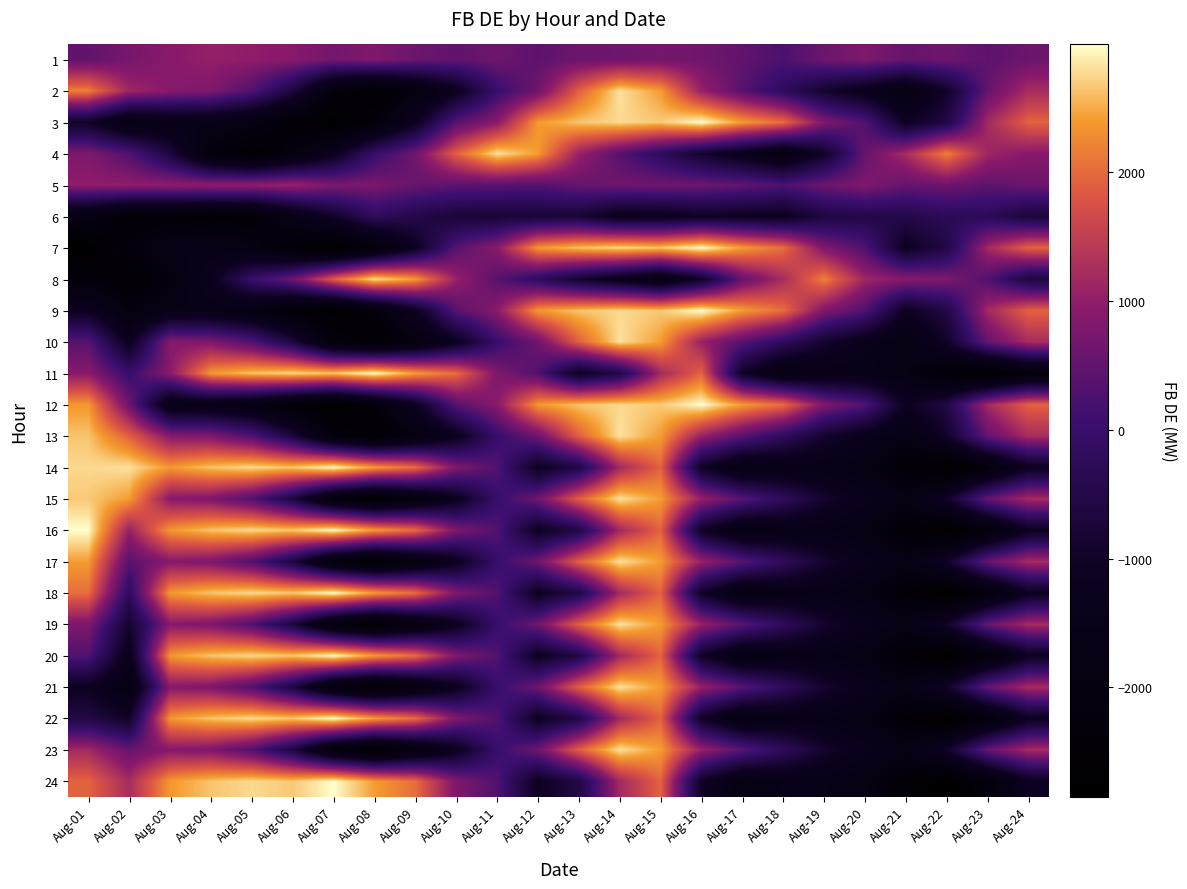

Reading left to right, extract all data points from this chart.

1: Aug-01=498.3	Aug-02=721.7	Aug-03=920.5	Aug-04=1029.9	Aug-05=986.7	Aug-06=905.8	Aug-07=679.6	Aug-08=819.2	Aug-09=607.2	Aug-10=481.1	Aug-11=621.9	Aug-12=440.5	Aug-13=605.5	Aug-14=635.2	Aug-15=690.1	Aug-16=639.9	Aug-17=487.8	Aug-18=253.7	Aug-19=608.3	Aug-20=808.5	Aug-21=537.3	Aug-22=628.5	Aug-23=448.5	Aug-24=596.7
2: Aug-01=2183.1	Aug-02=1134.0	Aug-03=898.3	Aug-04=805.0	Aug-05=322.8	Aug-06=-651.8	Aug-07=-2196.8	Aug-08=-2654.2	Aug-09=-2044.1	Aug-10=-1215.9	Aug-11=-0.3	Aug-12=630.1	Aug-13=1907.5	Aug-14=2815.8	Aug-15=2405.4	Aug-16=1069.5	Aug-17=387.7	Aug-18=-214.3	Aug-19=-892.1	Aug-20=-1345.6	Aug-21=-1823.4	Aug-22=-987.2	Aug-23=543.1	Aug-24=1234.5
3: Aug-01=-1012.3	Aug-02=-1851.9	Aug-03=-1616.2	Aug-04=-1617.6	Aug-05=-1867.6	Aug-06=-2468.1	Aug-07=-2847.7	Aug-08=-2220.6	Aug-09=-1144.9	Aug-10=387.8	Aug-11=927.4	Aug-12=2375.1	Aug-13=2639.6	Aug-14=2766.2	Aug-15=2666.0	Aug-16=2988.1	Aug-17=2409.5	Aug-18=2026.1	Aug-19=814.8	Aug-20=314.2	Aug-21=-1123.3	Aug-22=-547.3	Aug-23=1183.2	Aug-24=1937.5
4: Aug-01=805.0	Aug-02=322.8	Aug-03=-651.8	Aug-04=-2196.8	Aug-05=-2654.2	Aug-06=-2044.1	Aug-07=-1215.9	Aug-08=-0.3	Aug-09=630.1	Aug-10=1907.5	Aug-11=2815.8	Aug-12=2405.4	Aug-13=1069.5	Aug-14=387.7	Aug-15=-214.3	Aug-16=-892.1	Aug-17=-1345.6	Aug-18=-1823.4	Aug-19=-987.2	Aug-20=543.1	Aug-21=1234.5	Aug-22=2183.1	Aug-23=1134.0	Aug-24=898.3
5: Aug-01=986.7	Aug-02=1004.7	Aug-03=981.6	Aug-04=1002.5	Aug-05=1004.7	Aug-06=1090.0	Aug-07=791.7	Aug-08=771.6	Aug-09=564.7	Aug-10=434.9	Aug-11=417.1	Aug-12=343.0	Aug-13=546.0	Aug-14=621.5	Aug-15=656.8	Aug-16=608.0	Aug-17=487.8	Aug-18=253.7	Aug-19=608.3	Aug-20=808.5	Aug-21=537.3	Aug-22=628.5	Aug-23=448.5	Aug-24=596.7
6: Aug-01=-1867.6	Aug-02=-2419.2	Aug-03=-2410.5	Aug-04=-2561.0	Aug-05=-2419.2	Aug-06=-1677.0	Aug-07=-954.0	Aug-08=-224.3	Aug-09=-504.8	Aug-10=-786.9	Aug-11=-784.2	Aug-12=-759.7	Aug-13=-761.6	Aug-14=-1262.6	Aug-15=-1245.2	Aug-16=-1047.8	Aug-17=-1097.8	Aug-18=-1170.3	Aug-19=-639.1	Aug-20=-523.0	Aug-21=-507.2	Aug-22=-298.2	Aug-23=-302.9	Aug-24=-696.2
7: Aug-01=-2847.7	Aug-02=-2196.8	Aug-03=-1616.2	Aug-04=-1617.6	Aug-05=-1867.6	Aug-06=-2468.1	Aug-07=-2847.7	Aug-08=-2220.6	Aug-09=-1144.9	Aug-10=387.8	Aug-11=927.4	Aug-12=2375.1	Aug-13=2639.6	Aug-14=2766.2	Aug-15=2666.0	Aug-16=2988.1	Aug-17=2409.5	Aug-18=2026.1	Aug-19=814.8	Aug-20=314.2	Aug-21=-1123.3	Aug-22=-547.3	Aug-23=1183.2	Aug-24=1937.5
8: Aug-01=-2220.6	Aug-02=-2654.2	Aug-03=-2044.1	Aug-04=-1215.9	Aug-05=-0.3	Aug-06=630.1	Aug-07=1907.5	Aug-08=2815.8	Aug-09=2405.4	Aug-10=1069.5	Aug-11=387.7	Aug-12=-214.3	Aug-13=-892.1	Aug-14=-1345.6	Aug-15=-1823.4	Aug-16=-987.2	Aug-17=543.1	Aug-18=1234.5	Aug-19=2183.1	Aug-20=1134.0	Aug-21=898.3	Aug-22=805.0	Aug-23=322.8	Aug-24=-651.8
9: Aug-01=-1144.9	Aug-02=-2044.1	Aug-03=-1616.2	Aug-04=-1617.6	Aug-05=-1867.6	Aug-06=-2468.1	Aug-07=-2847.7	Aug-08=-2220.6	Aug-09=-1144.9	Aug-10=387.8	Aug-11=927.4	Aug-12=2375.1	Aug-13=2639.6	Aug-14=2766.2	Aug-15=2666.0	Aug-16=2988.1	Aug-17=2409.5	Aug-18=2026.1	Aug-19=814.8	Aug-20=314.2	Aug-21=-1123.3	Aug-22=-547.3	Aug-23=1183.2	Aug-24=1937.5
10: Aug-01=387.8	Aug-02=-1215.9	Aug-03=898.3	Aug-04=805.0	Aug-05=322.8	Aug-06=-651.8	Aug-07=-2196.8	Aug-08=-2654.2	Aug-09=-2044.1	Aug-10=-1215.9	Aug-11=-0.3	Aug-12=630.1	Aug-13=1907.5	Aug-14=2815.8	Aug-15=2405.4	Aug-16=1069.5	Aug-17=387.7	Aug-18=-214.3	Aug-19=-892.1	Aug-20=-1345.6	Aug-21=-1823.4	Aug-22=-987.2	Aug-23=543.1	Aug-24=1234.5
11: Aug-01=927.4	Aug-02=-0.3	Aug-03=927.4	Aug-04=2375.1	Aug-05=2639.6	Aug-06=2766.2	Aug-07=2666.0	Aug-08=2988.1	Aug-09=2409.5	Aug-10=2026.1	Aug-11=814.8	Aug-12=314.2	Aug-13=-1123.3	Aug-14=-547.3	Aug-15=1183.2	Aug-16=1937.5	Aug-17=-1012.3	Aug-18=-1851.9	Aug-19=-1616.2	Aug-20=-1617.6	Aug-21=-1867.6	Aug-22=-2468.1	Aug-23=-2847.7	Aug-24=-2220.6
12: Aug-01=2375.1	Aug-02=630.1	Aug-03=-1616.2	Aug-04=-1617.6	Aug-05=-1867.6	Aug-06=-2468.1	Aug-07=-2847.7	Aug-08=-2220.6	Aug-09=-1144.9	Aug-10=387.8	Aug-11=927.4	Aug-12=2375.1	Aug-13=2639.6	Aug-14=2766.2	Aug-15=2666.0	Aug-16=2988.1	Aug-17=2409.5	Aug-18=2026.1	Aug-19=814.8	Aug-20=314.2	Aug-21=-1123.3	Aug-22=-547.3	Aug-23=1183.2	Aug-24=1937.5
13: Aug-01=2639.6	Aug-02=1907.5	Aug-03=898.3	Aug-04=805.0	Aug-05=322.8	Aug-06=-651.8	Aug-07=-2196.8	Aug-08=-2654.2	Aug-09=-2044.1	Aug-10=-1215.9	Aug-11=-0.3	Aug-12=630.1	Aug-13=1907.5	Aug-14=2815.8	Aug-15=2405.4	Aug-16=1069.5	Aug-17=387.7	Aug-18=-214.3	Aug-19=-892.1	Aug-20=-1345.6	Aug-21=-1823.4	Aug-22=-987.2	Aug-23=543.1	Aug-24=1234.5
14: Aug-01=2766.2	Aug-02=2815.8	Aug-03=2375.1	Aug-04=2639.6	Aug-05=2766.2	Aug-06=2666.0	Aug-07=2988.1	Aug-08=2409.5	Aug-09=2026.1	Aug-10=814.8	Aug-11=314.2	Aug-12=-1123.3	Aug-13=-547.3	Aug-14=1183.2	Aug-15=1937.5	Aug-16=-1012.3	Aug-17=-1851.9	Aug-18=-1616.2	Aug-19=-1617.6	Aug-20=-1867.6	Aug-21=-2468.1	Aug-22=-2847.7	Aug-23=-2220.6	Aug-24=-1144.9
15: Aug-01=2666.0	Aug-02=2405.4	Aug-03=898.3	Aug-04=805.0	Aug-05=322.8	Aug-06=-651.8	Aug-07=-2196.8	Aug-08=-2654.2	Aug-09=-2044.1	Aug-10=-1215.9	Aug-11=-0.3	Aug-12=630.1	Aug-13=1907.5	Aug-14=2815.8	Aug-15=2405.4	Aug-16=1069.5	Aug-17=387.7	Aug-18=-214.3	Aug-19=-892.1	Aug-20=-1345.6	Aug-21=-1823.4	Aug-22=-987.2	Aug-23=543.1	Aug-24=1234.5
16: Aug-01=2988.1	Aug-02=1069.5	Aug-03=2375.1	Aug-04=2639.6	Aug-05=2766.2	Aug-06=2666.0	Aug-07=2988.1	Aug-08=2409.5	Aug-09=2026.1	Aug-10=814.8	Aug-11=314.2	Aug-12=-1123.3	Aug-13=-547.3	Aug-14=1183.2	Aug-15=1937.5	Aug-16=-1012.3	Aug-17=-1851.9	Aug-18=-1616.2	Aug-19=-1617.6	Aug-20=-1867.6	Aug-21=-2468.1	Aug-22=-2847.7	Aug-23=-2220.6	Aug-24=-1144.9
17: Aug-01=2409.5	Aug-02=387.7	Aug-03=898.3	Aug-04=805.0	Aug-05=322.8	Aug-06=-651.8	Aug-07=-2196.8	Aug-08=-2654.2	Aug-09=-2044.1	Aug-10=-1215.9	Aug-11=-0.3	Aug-12=630.1	Aug-13=1907.5	Aug-14=2815.8	Aug-15=2405.4	Aug-16=1069.5	Aug-17=387.7	Aug-18=-214.3	Aug-19=-892.1	Aug-20=-1345.6	Aug-21=-1823.4	Aug-22=-987.2	Aug-23=543.1	Aug-24=1234.5
18: Aug-01=2026.1	Aug-02=-214.3	Aug-03=2375.1	Aug-04=2639.6	Aug-05=2766.2	Aug-06=2666.0	Aug-07=2988.1	Aug-08=2409.5	Aug-09=2026.1	Aug-10=814.8	Aug-11=314.2	Aug-12=-1123.3	Aug-13=-547.3	Aug-14=1183.2	Aug-15=1937.5	Aug-16=-1012.3	Aug-17=-1851.9	Aug-18=-1616.2	Aug-19=-1617.6	Aug-20=-1867.6	Aug-21=-2468.1	Aug-22=-2847.7	Aug-23=-2220.6	Aug-24=-1144.9
19: Aug-01=814.8	Aug-02=-892.1	Aug-03=898.3	Aug-04=805.0	Aug-05=322.8	Aug-06=-651.8	Aug-07=-2196.8	Aug-08=-2654.2	Aug-09=-2044.1	Aug-10=-1215.9	Aug-11=-0.3	Aug-12=630.1	Aug-13=1907.5	Aug-14=2815.8	Aug-15=2405.4	Aug-16=1069.5	Aug-17=387.7	Aug-18=-214.3	Aug-19=-892.1	Aug-20=-1345.6	Aug-21=-1823.4	Aug-22=-987.2	Aug-23=543.1	Aug-24=1234.5
20: Aug-01=314.2	Aug-02=-1345.6	Aug-03=2375.1	Aug-04=2639.6	Aug-05=2766.2	Aug-06=2666.0	Aug-07=2988.1	Aug-08=2409.5	Aug-09=2026.1	Aug-10=814.8	Aug-11=314.2	Aug-12=-1123.3	Aug-13=-547.3	Aug-14=1183.2	Aug-15=1937.5	Aug-16=-1012.3	Aug-17=-1851.9	Aug-18=-1616.2	Aug-19=-1617.6	Aug-20=-1867.6	Aug-21=-2468.1	Aug-22=-2847.7	Aug-23=-2220.6	Aug-24=-1144.9
21: Aug-01=-1123.3	Aug-02=-1823.4	Aug-03=898.3	Aug-04=805.0	Aug-05=322.8	Aug-06=-651.8	Aug-07=-2196.8	Aug-08=-2654.2	Aug-09=-2044.1	Aug-10=-1215.9	Aug-11=-0.3	Aug-12=630.1	Aug-13=1907.5	Aug-14=2815.8	Aug-15=2405.4	Aug-16=1069.5	Aug-17=387.7	Aug-18=-214.3	Aug-19=-892.1	Aug-20=-1345.6	Aug-21=-1823.4	Aug-22=-987.2	Aug-23=543.1	Aug-24=1234.5
22: Aug-01=-547.3	Aug-02=-987.2	Aug-03=2375.1	Aug-04=2639.6	Aug-05=2766.2	Aug-06=2666.0	Aug-07=2988.1	Aug-08=2409.5	Aug-09=2026.1	Aug-10=814.8	Aug-11=314.2	Aug-12=-1123.3	Aug-13=-547.3	Aug-14=1183.2	Aug-15=1937.5	Aug-16=-1012.3	Aug-17=-1851.9	Aug-18=-1616.2	Aug-19=-1617.6	Aug-20=-1867.6	Aug-21=-2468.1	Aug-22=-2847.7	Aug-23=-2220.6	Aug-24=-1144.9
23: Aug-01=1183.2	Aug-02=543.1	Aug-03=898.3	Aug-04=805.0	Aug-05=322.8	Aug-06=-651.8	Aug-07=-2196.8	Aug-08=-2654.2	Aug-09=-2044.1	Aug-10=-1215.9	Aug-11=-0.3	Aug-12=630.1	Aug-13=1907.5	Aug-14=2815.8	Aug-15=2405.4	Aug-16=1069.5	Aug-17=387.7	Aug-18=-214.3	Aug-19=-892.1	Aug-20=-1345.6	Aug-21=-1823.4	Aug-22=-987.2	Aug-23=543.1	Aug-24=1234.5
24: Aug-01=1937.5	Aug-02=1234.5	Aug-03=2375.1	Aug-04=2639.6	Aug-05=2766.2	Aug-06=2666.0	Aug-07=2988.1	Aug-08=2409.5	Aug-09=2026.1	Aug-10=814.8	Aug-11=314.2	Aug-12=-1123.3	Aug-13=-547.3	Aug-14=1183.2	Aug-15=1937.5	Aug-16=-1012.3	Aug-17=-1851.9	Aug-18=-1616.2	Aug-19=-1617.6	Aug-20=-1867.6	Aug-21=-2468.1	Aug-22=-2847.7	Aug-23=-2220.6	Aug-24=-1144.9